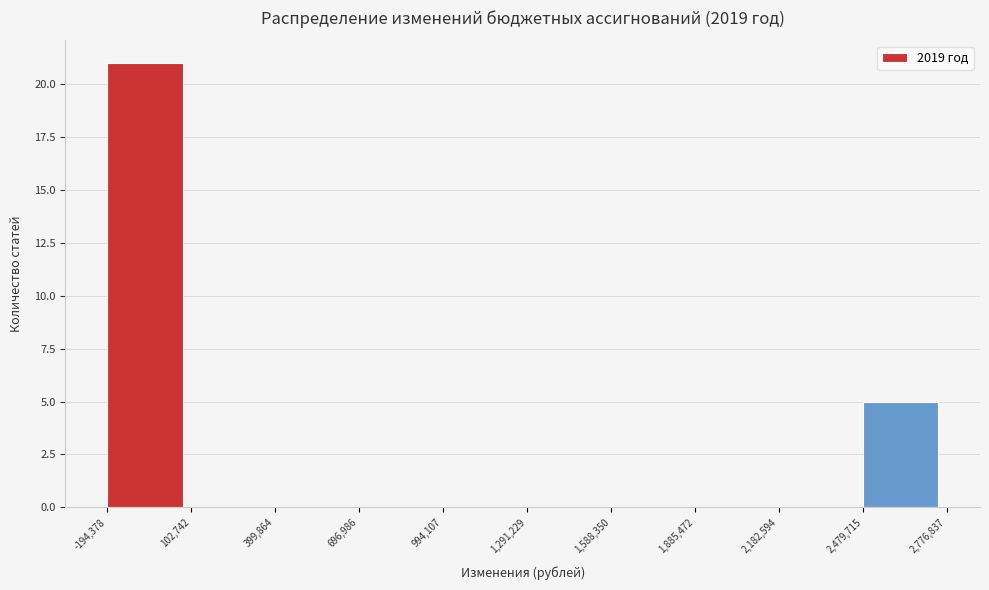

What is the height of the bar covering -194,378 to 102,742 on the x-axis? The values are not printed on the chart, so give them approximately, as read against the axis.

21